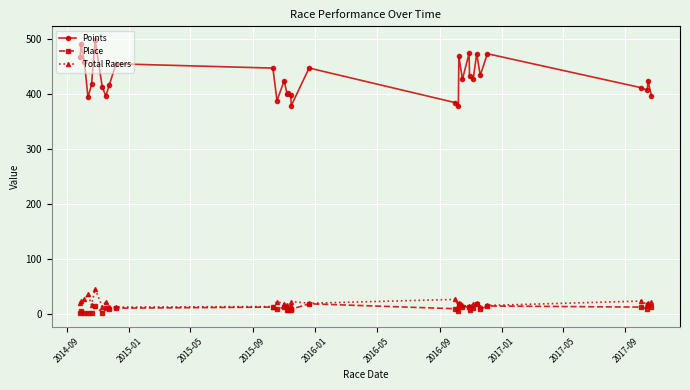

What is the average value of the Points series?

428.5